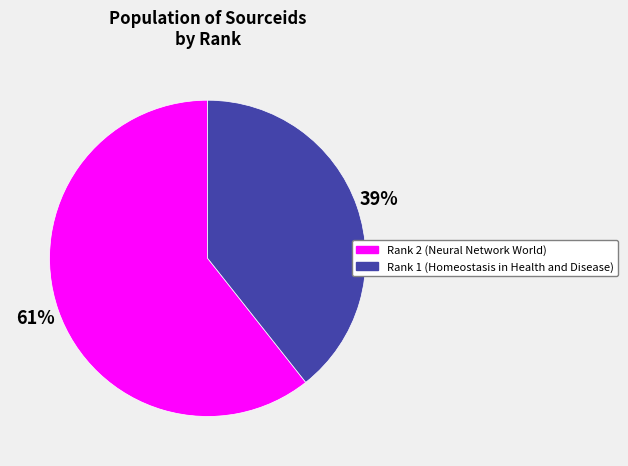

To the nearest percent, what is the combined percentage of Rank 1 (Homeostasis in Health and Disease) and Rank 2 (Neural Network World)?

100%